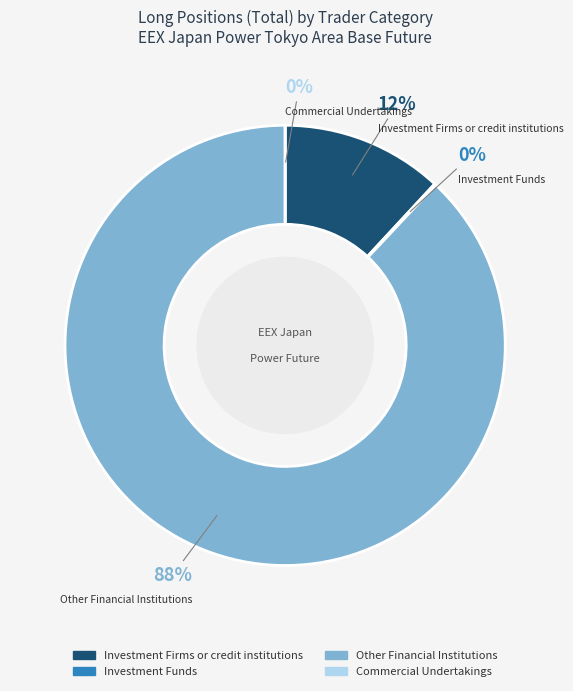

To the nearest percent, what portion does Investment Firms or credit institutions represent?

12%